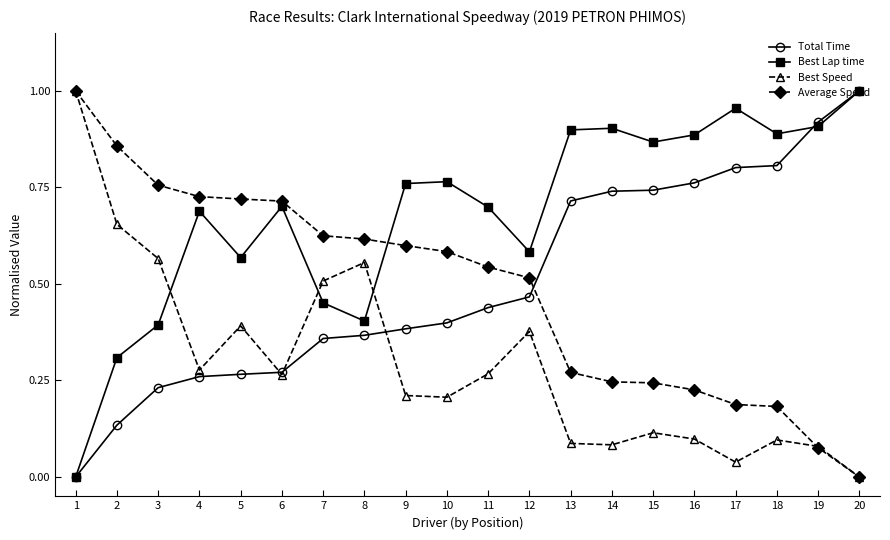

How many lines are shown in the chart?

4